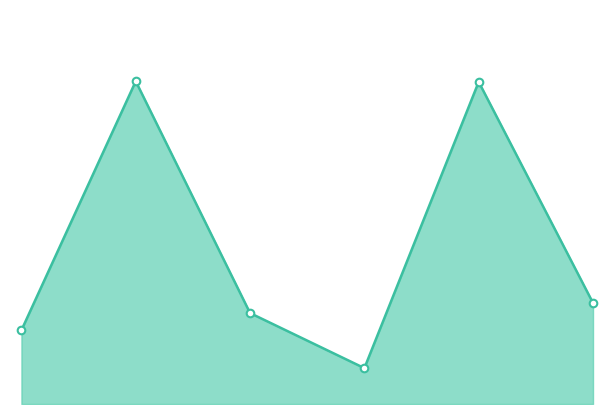

Does the chart have visible grid lines?

No